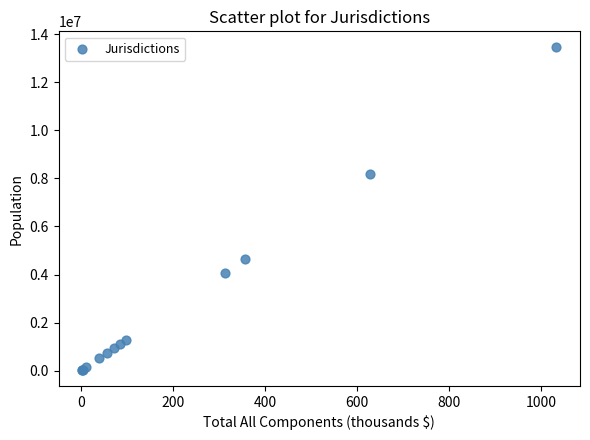

What Y value in the scatter plot is closest to 6742184?

8164361